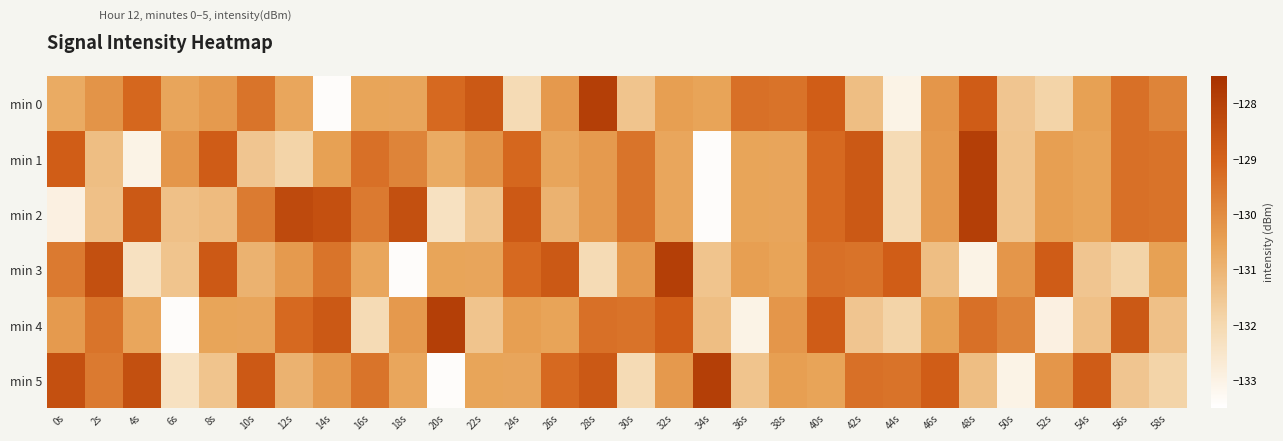

What is the maximum value shown in the chart?

-127.9